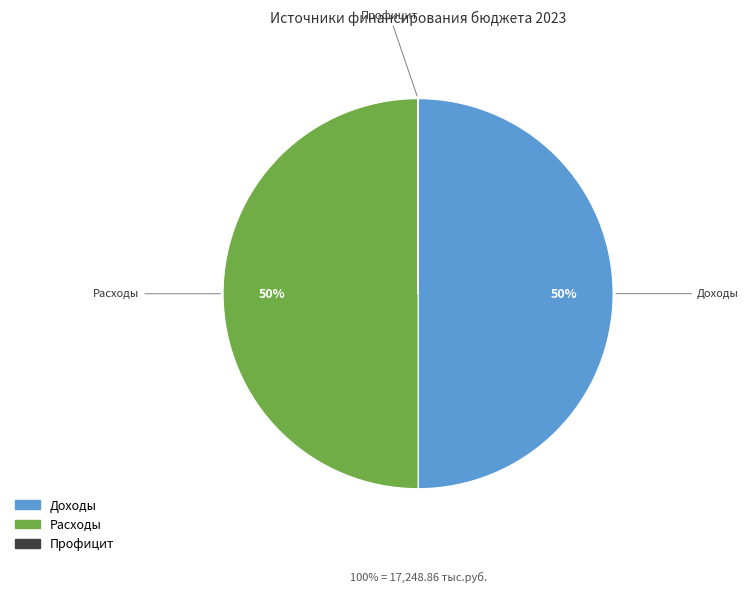

To the nearest percent, what is the average slice percentage?

33%